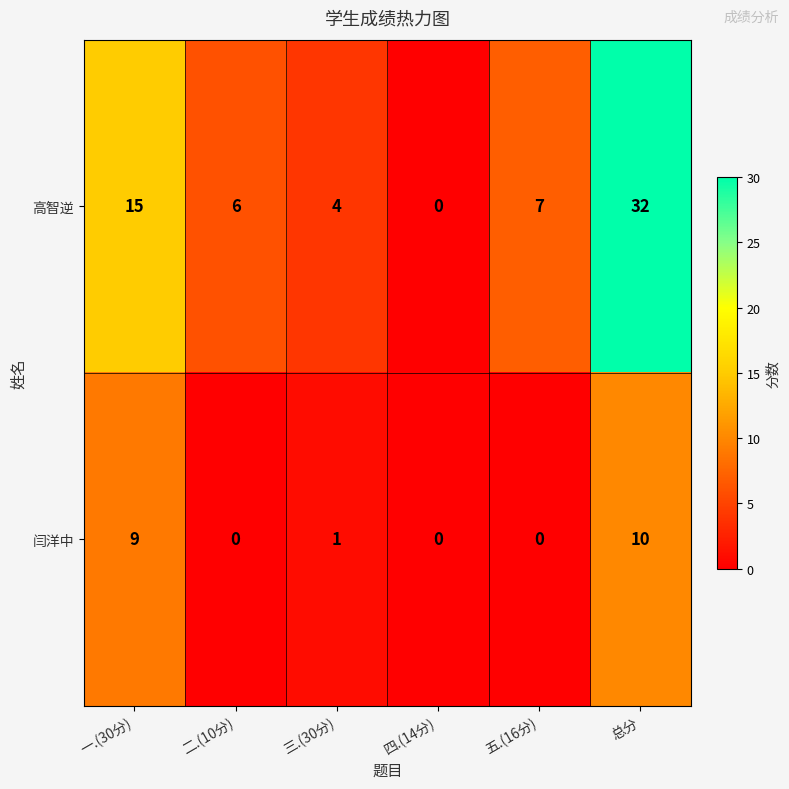

Between 一.(30分) and 五.(16分), which series saw the biggest shift?

闫洋中